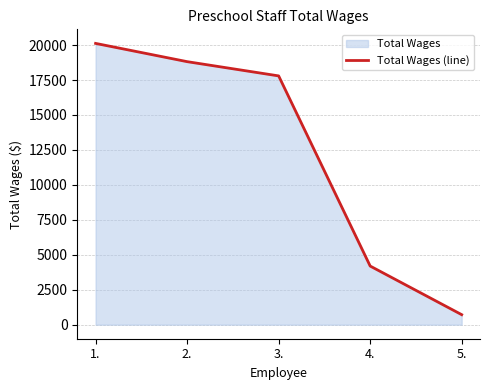

What is the approximate value at 1., to the nearest 100?

20100